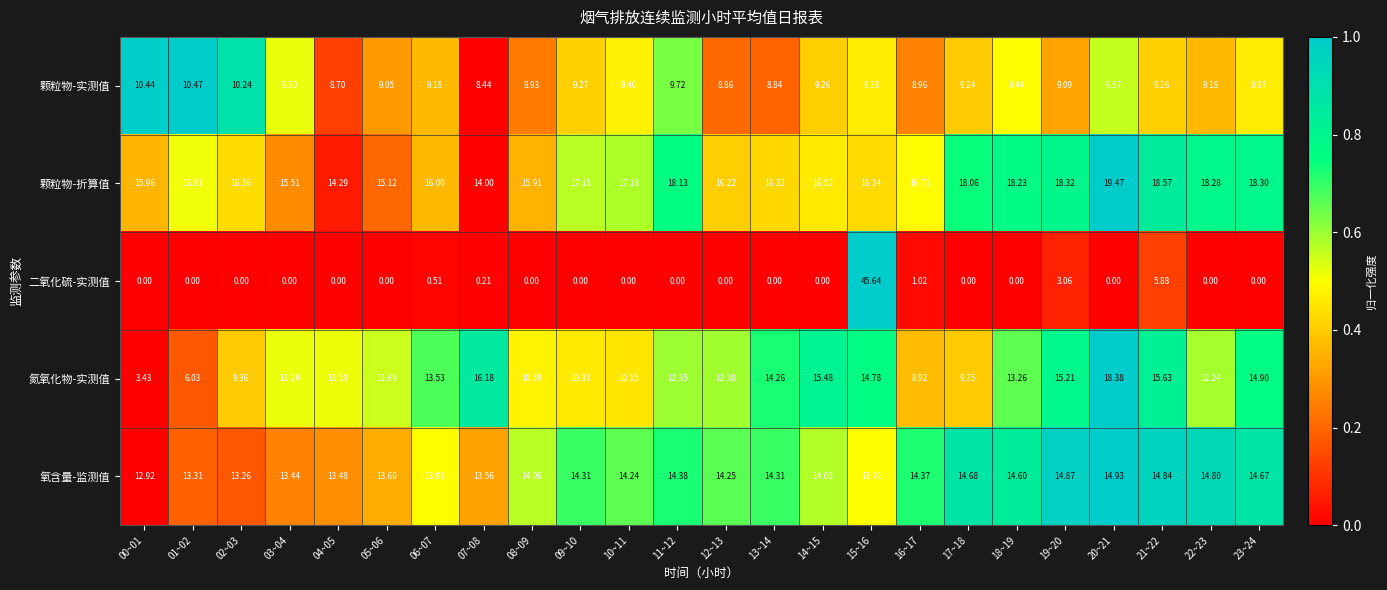

Which series has the widest spread of values?

二氧化硫-实测值